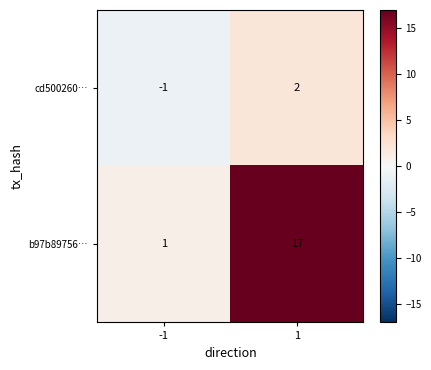

Is it true that cd500260… equals 4 at 1?

False